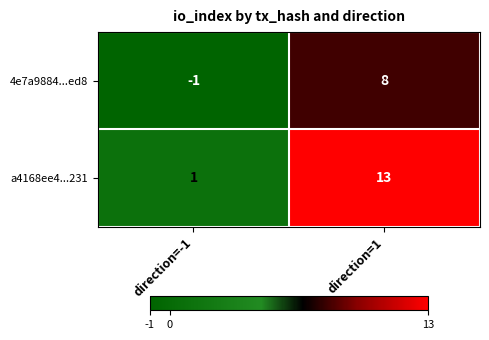

At how many categories does at least one series exceed 4?

1